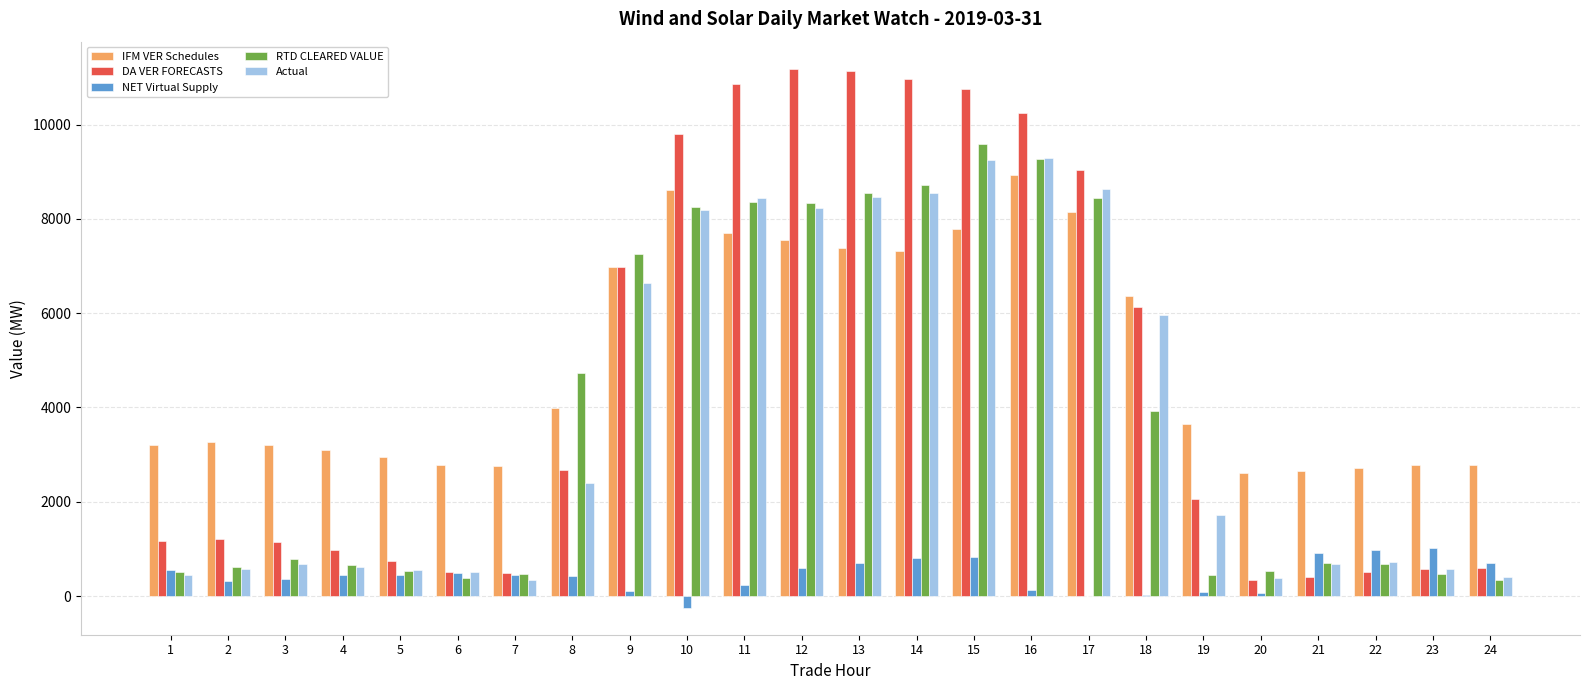

What is the maximum value shown in the chart?

11187.2